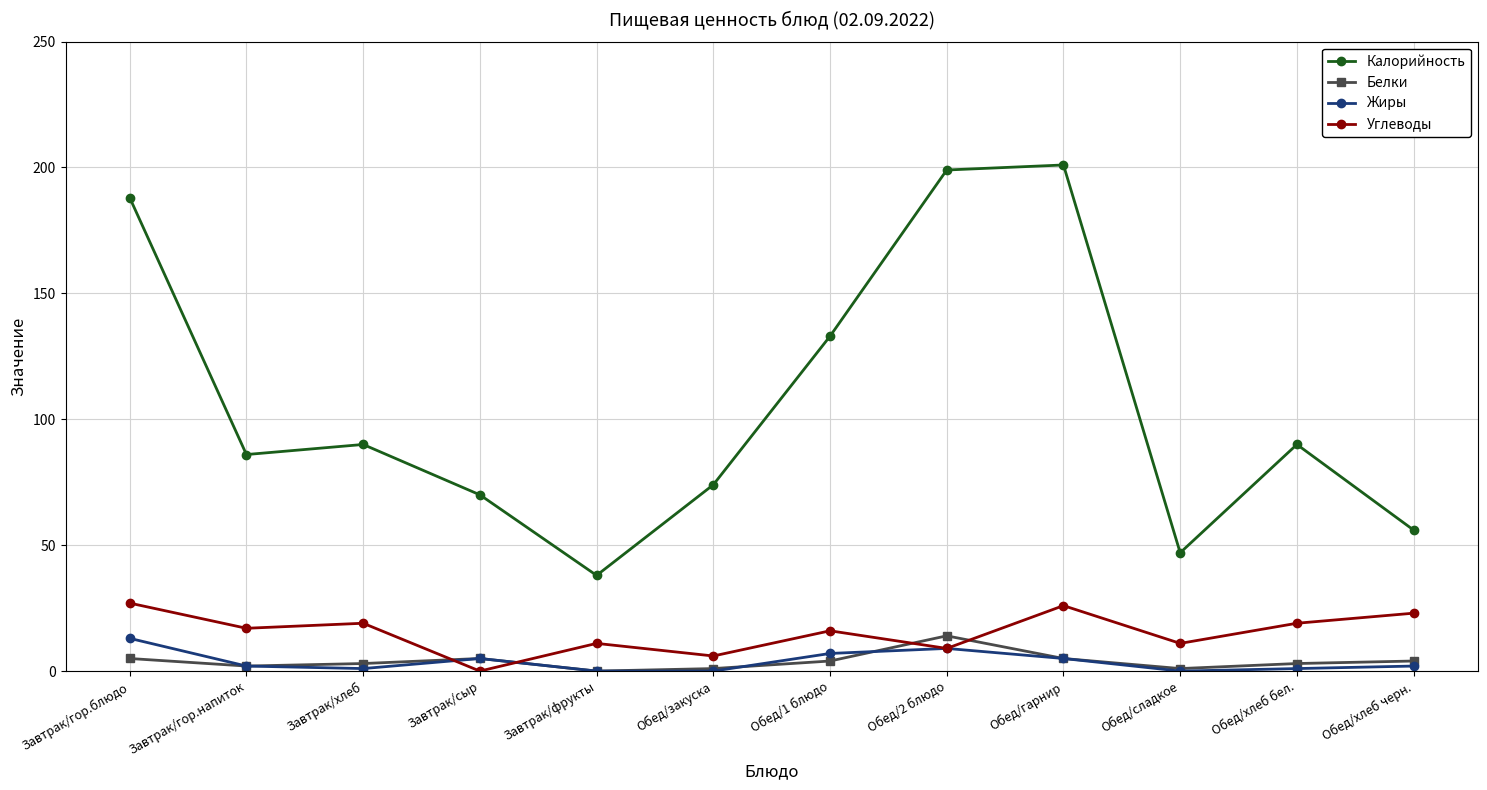

Does the chart have visible grid lines?

Yes